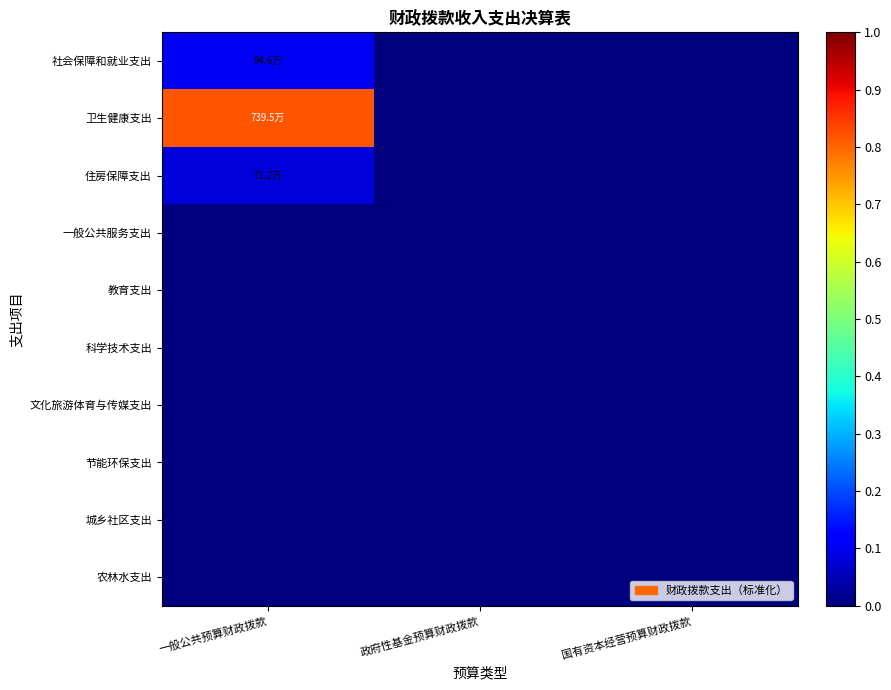

Reading left to right, what are all the values shown in this chart?

社会保障和就业支出: 一般公共预算财政拨款=0.1	政府性基金预算财政拨款=0.0	国有资本经营预算财政拨款=0.0
卫生健康支出: 一般公共预算财政拨款=0.8	政府性基金预算财政拨款=0.0	国有资本经营预算财政拨款=0.0
住房保障支出: 一般公共预算财政拨款=0.1	政府性基金预算财政拨款=0.0	国有资本经营预算财政拨款=0.0
一般公共服务支出: 一般公共预算财政拨款=0.0	政府性基金预算财政拨款=0.0	国有资本经营预算财政拨款=0.0
教育支出: 一般公共预算财政拨款=0.0	政府性基金预算财政拨款=0.0	国有资本经营预算财政拨款=0.0
科学技术支出: 一般公共预算财政拨款=0.0	政府性基金预算财政拨款=0.0	国有资本经营预算财政拨款=0.0
文化旅游体育与传媒支出: 一般公共预算财政拨款=0.0	政府性基金预算财政拨款=0.0	国有资本经营预算财政拨款=0.0
节能环保支出: 一般公共预算财政拨款=0.0	政府性基金预算财政拨款=0.0	国有资本经营预算财政拨款=0.0
城乡社区支出: 一般公共预算财政拨款=0.0	政府性基金预算财政拨款=0.0	国有资本经营预算财政拨款=0.0
农林水支出: 一般公共预算财政拨款=0.0	政府性基金预算财政拨款=0.0	国有资本经营预算财政拨款=0.0